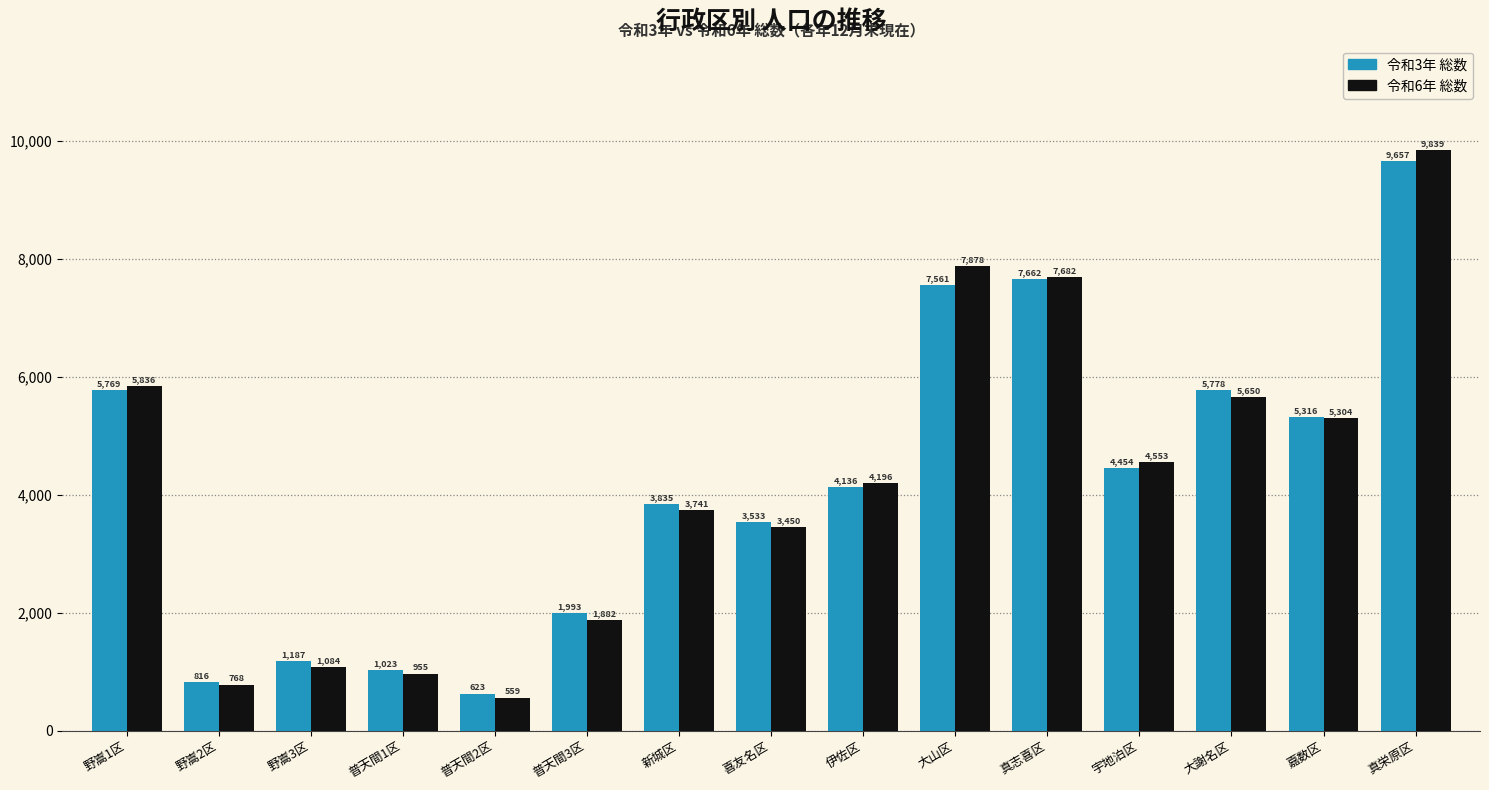

What is the sum of all 令和3年 総数 values?

63343